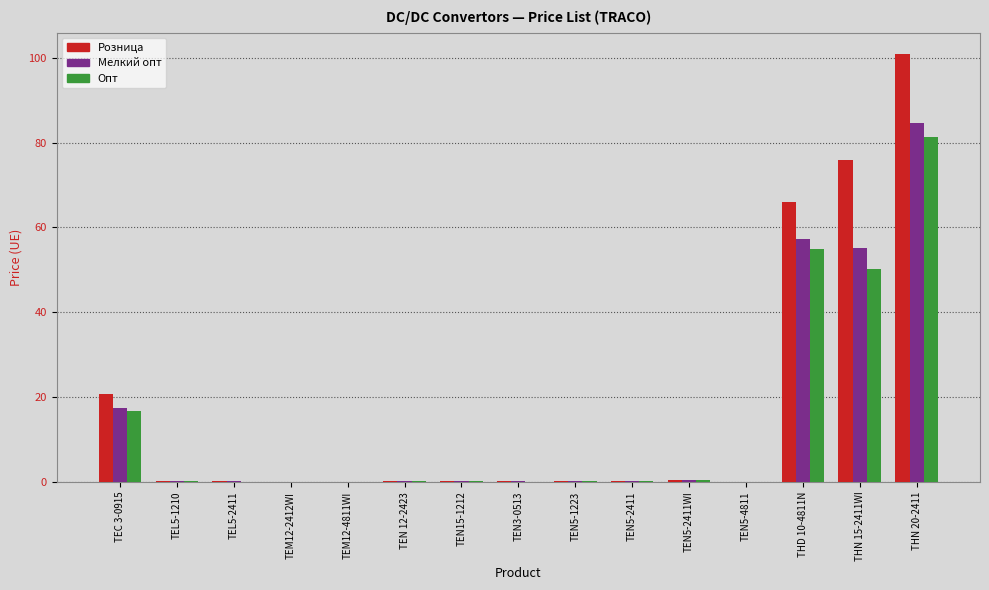

What is the sum of the Розница values at TEC 3-0915 and TEL5-2411?

21.0